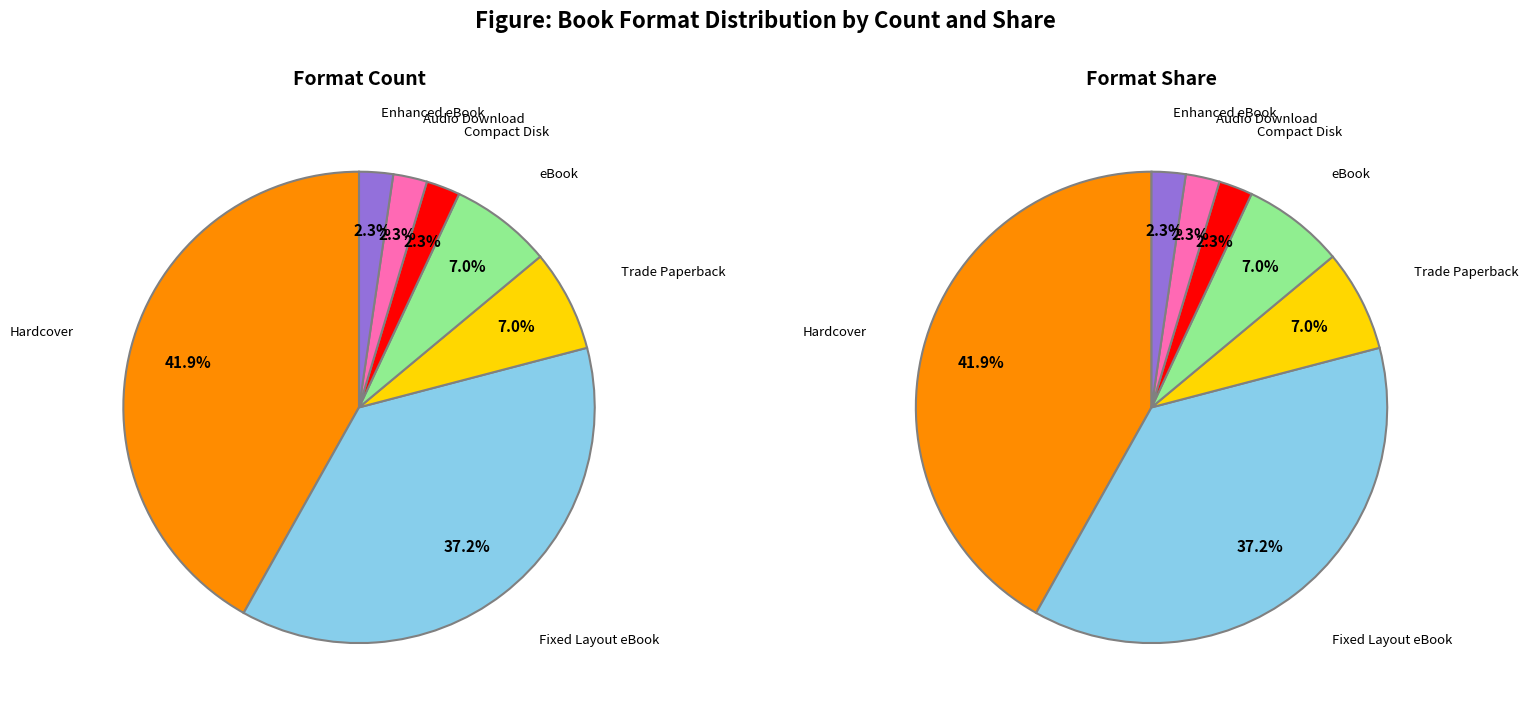

To the nearest percent, what portion does Enhanced eBook represent?

2%